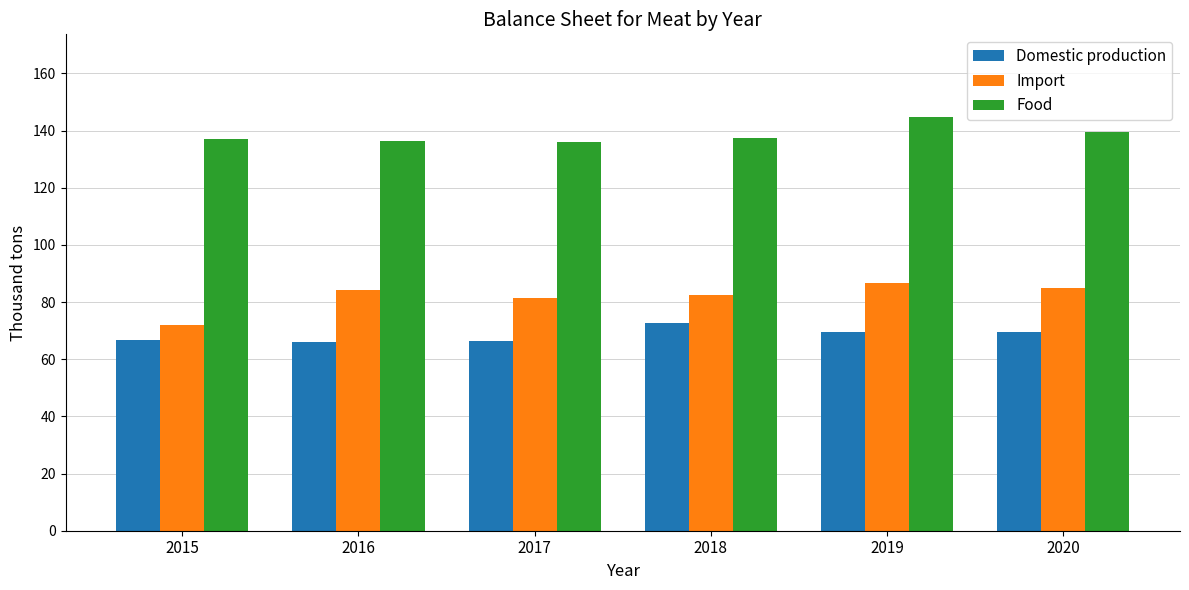

At how many categories does at least one series exceed 104?

6